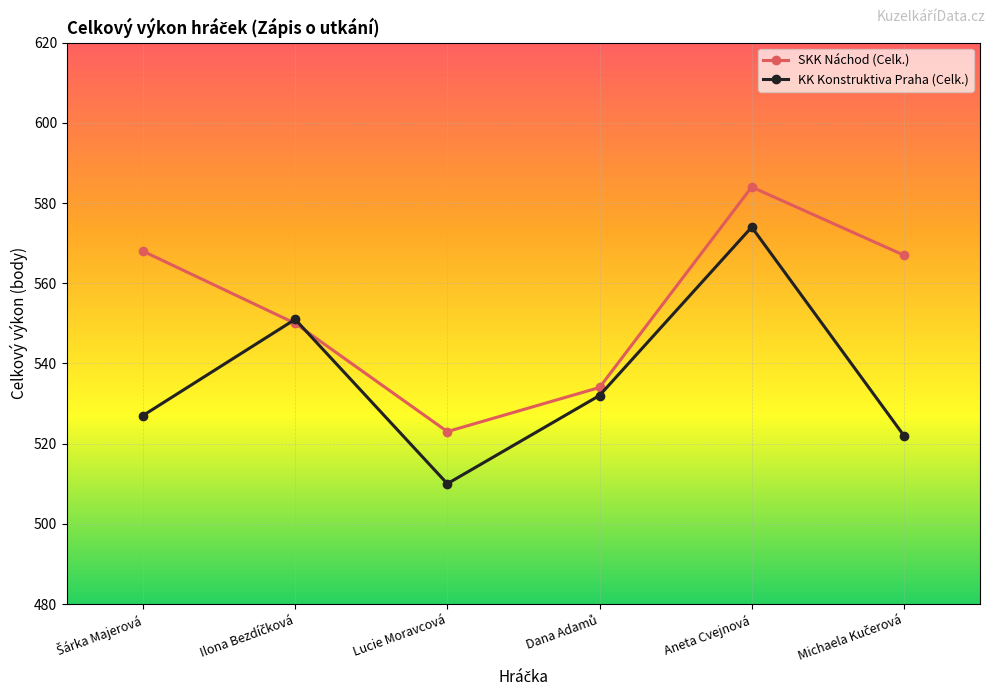

Which series ends up on top after the final intersection of KK Konstruktiva Praha (Celk.) and SKK Náchod (Celk.)?

SKK Náchod (Celk.)